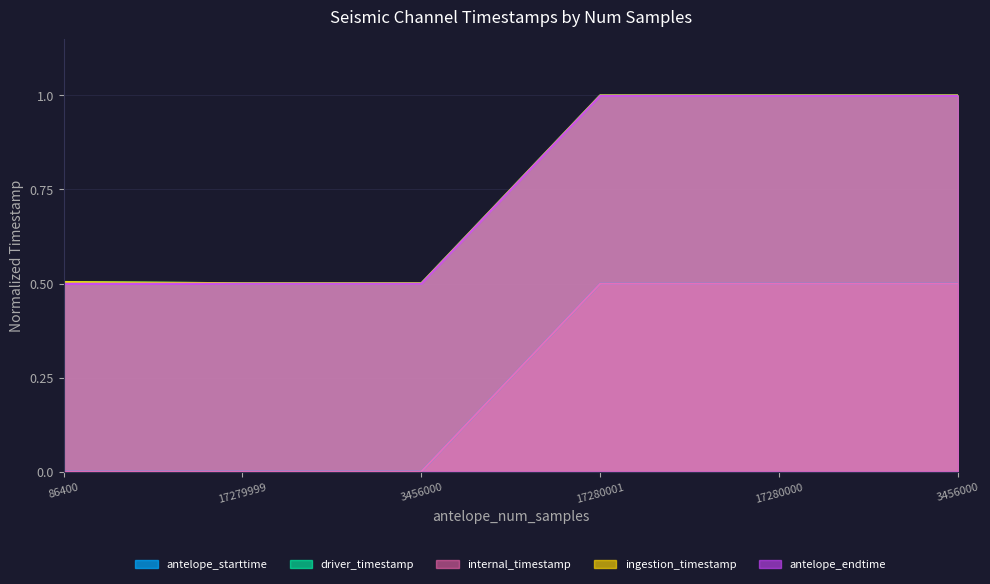

Which category has the lowest value across all series?

86400